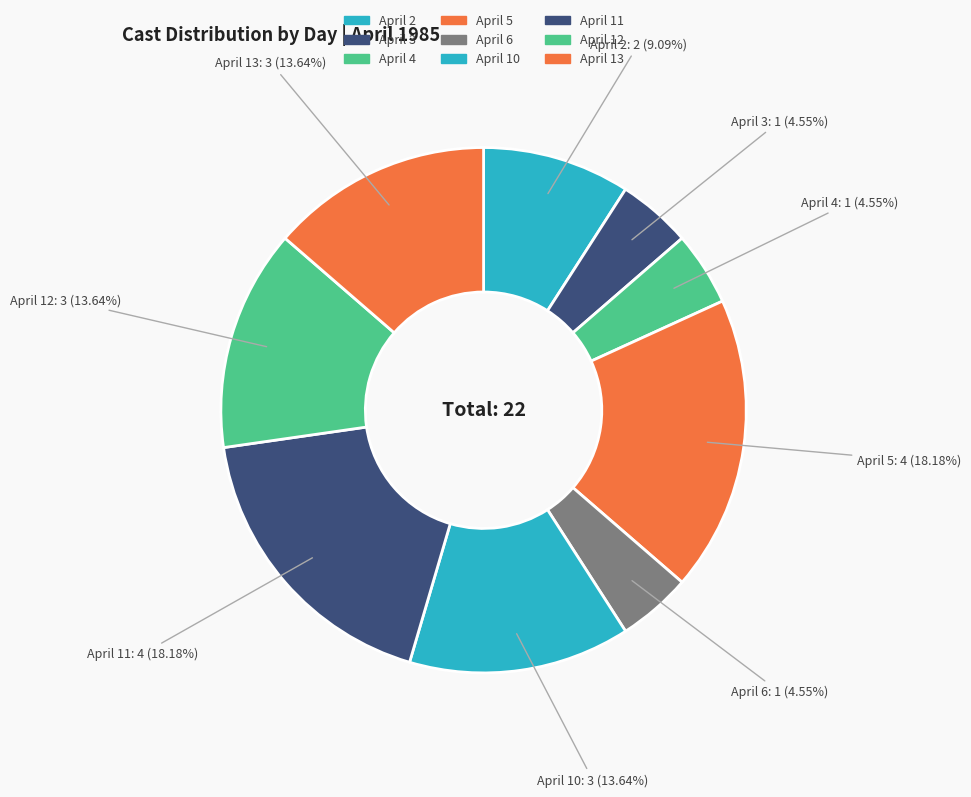

How many slices are in this pie chart?

9